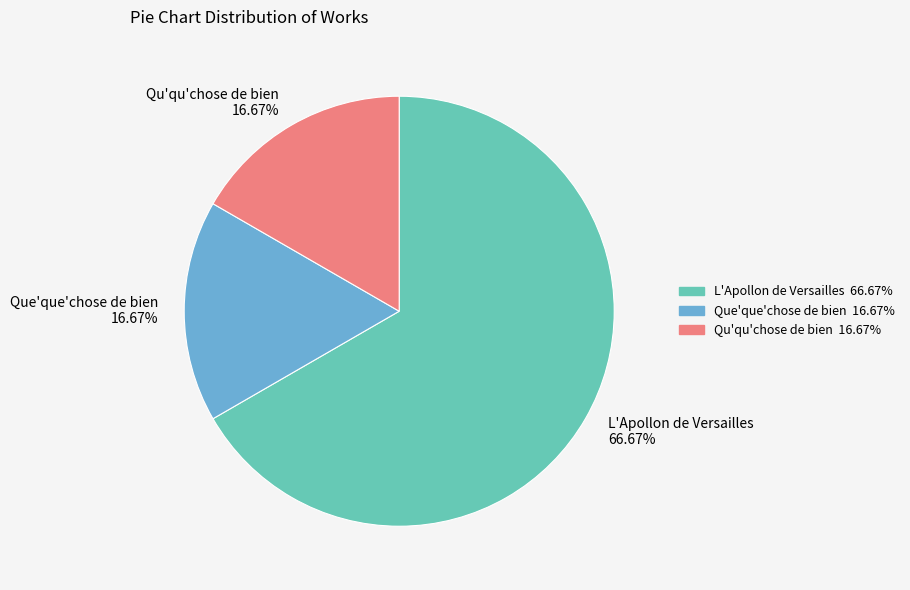

Which has a higher value, Que'que'chose de bien 16.67% or L'Apollon de Versailles 66.67%?

L'Apollon de Versailles 66.67%